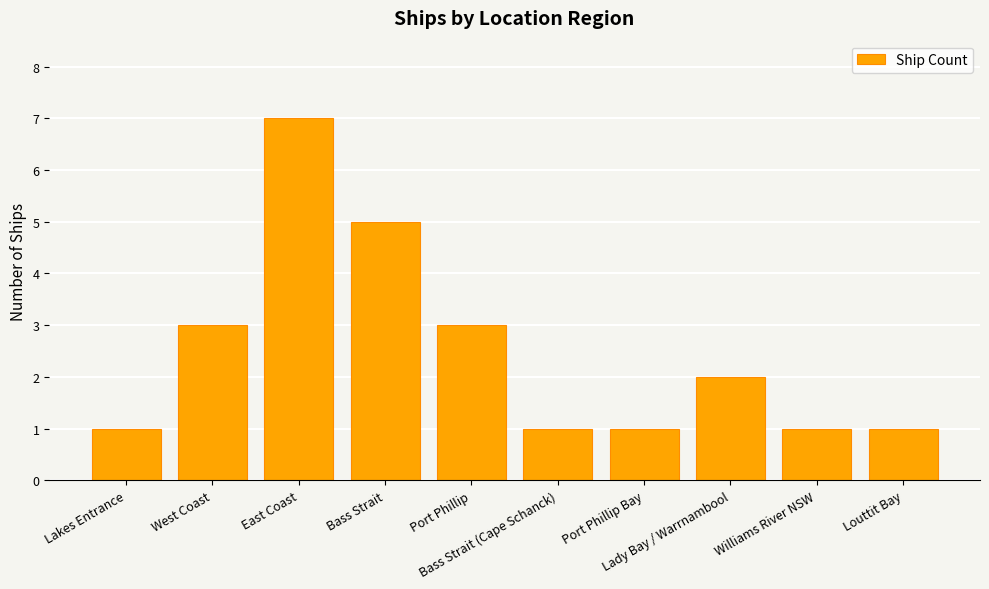

How many values are below 2?

5